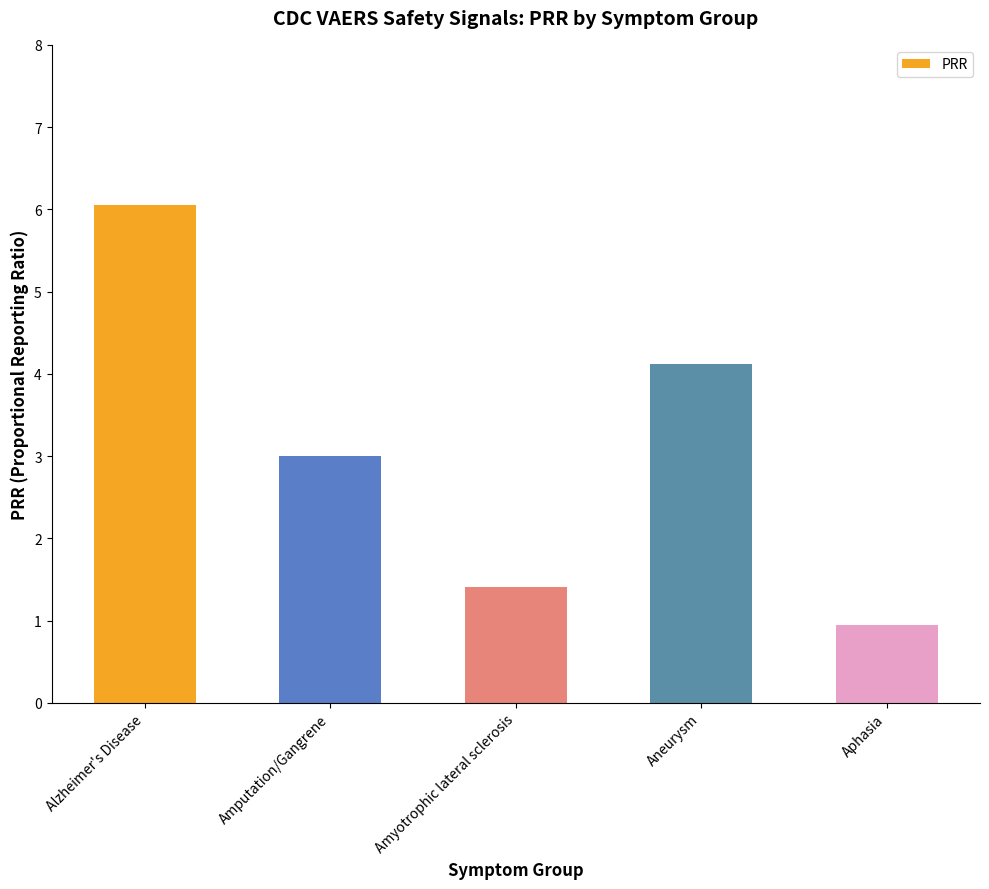

Which has a higher value, Aneurysm or Amputation/Gangrene?

Aneurysm